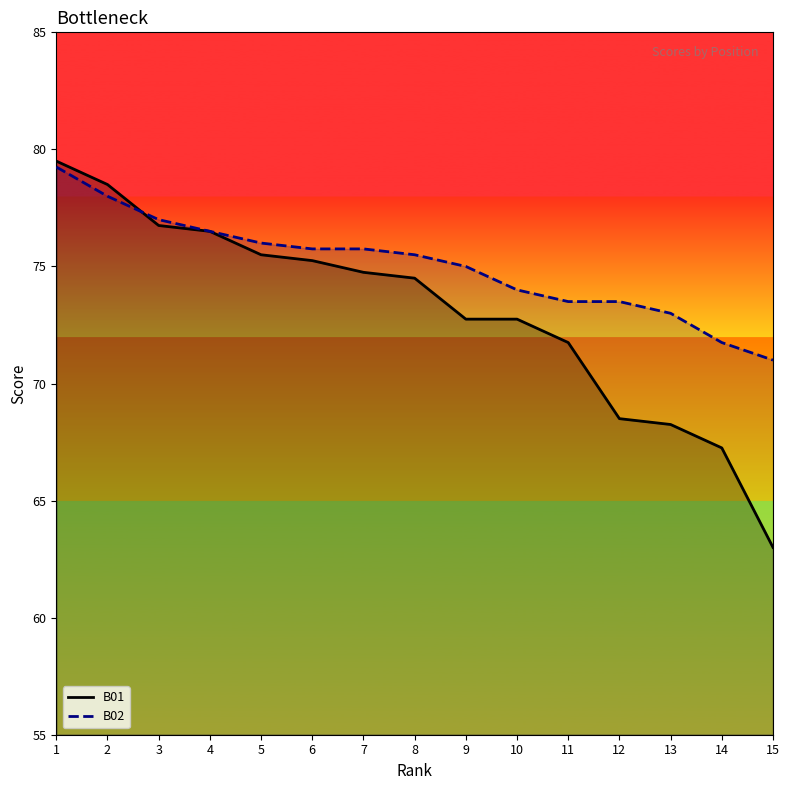

Rank the series by their maximum value, from highest to lowest.

B01, B02